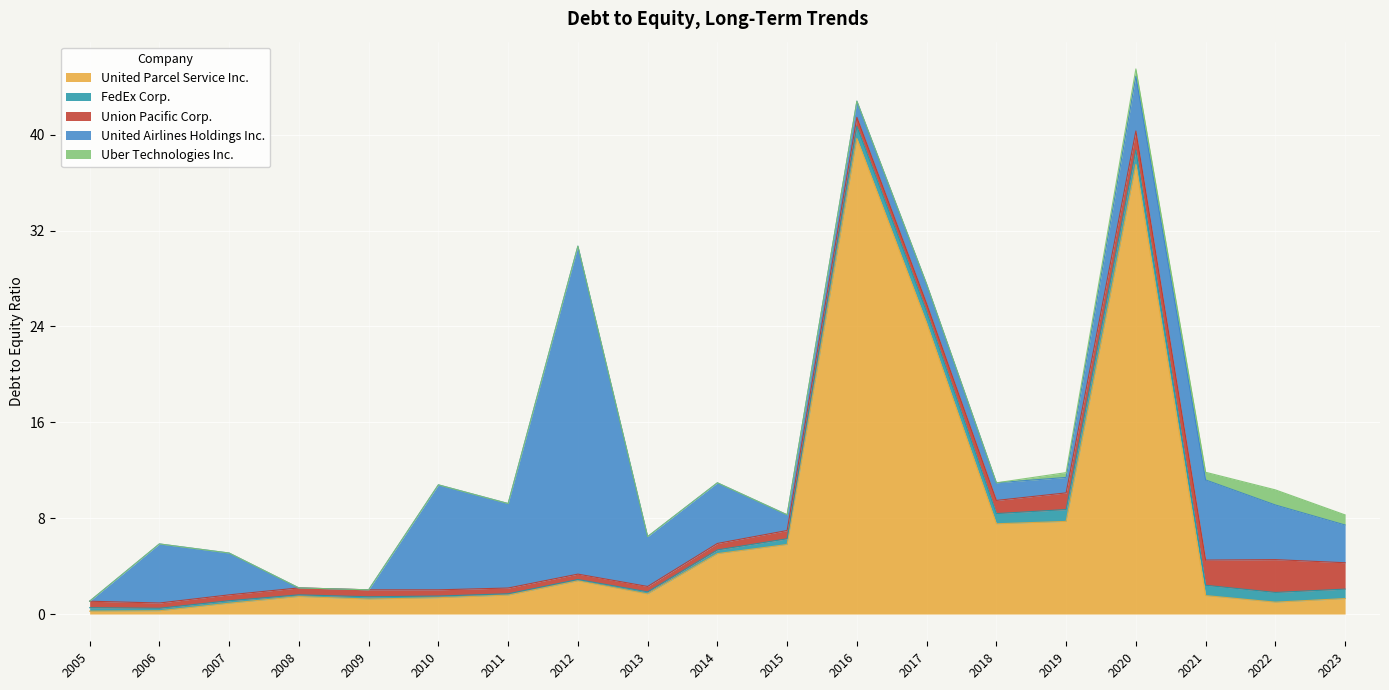

The United Parcel Service Inc. series shows 24.3 at 2017. True or false?

True